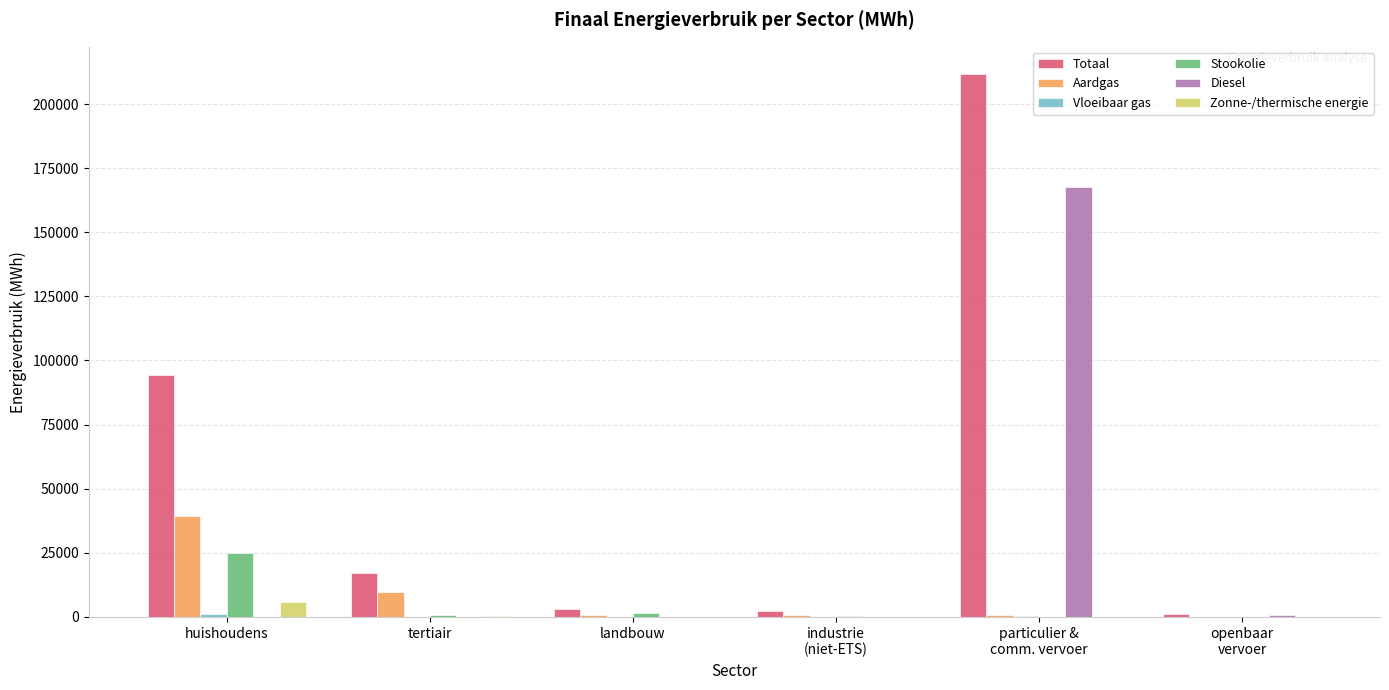

What is the maximum value shown in the chart?

211762.3